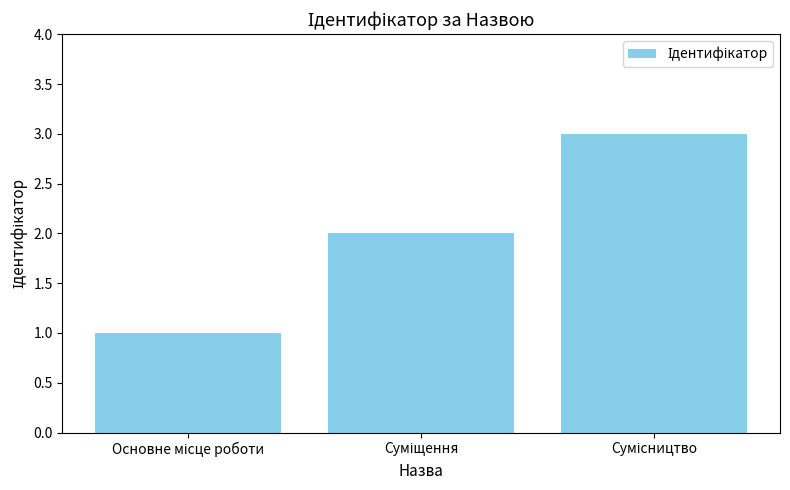

What is the maximum value shown in the chart?

3